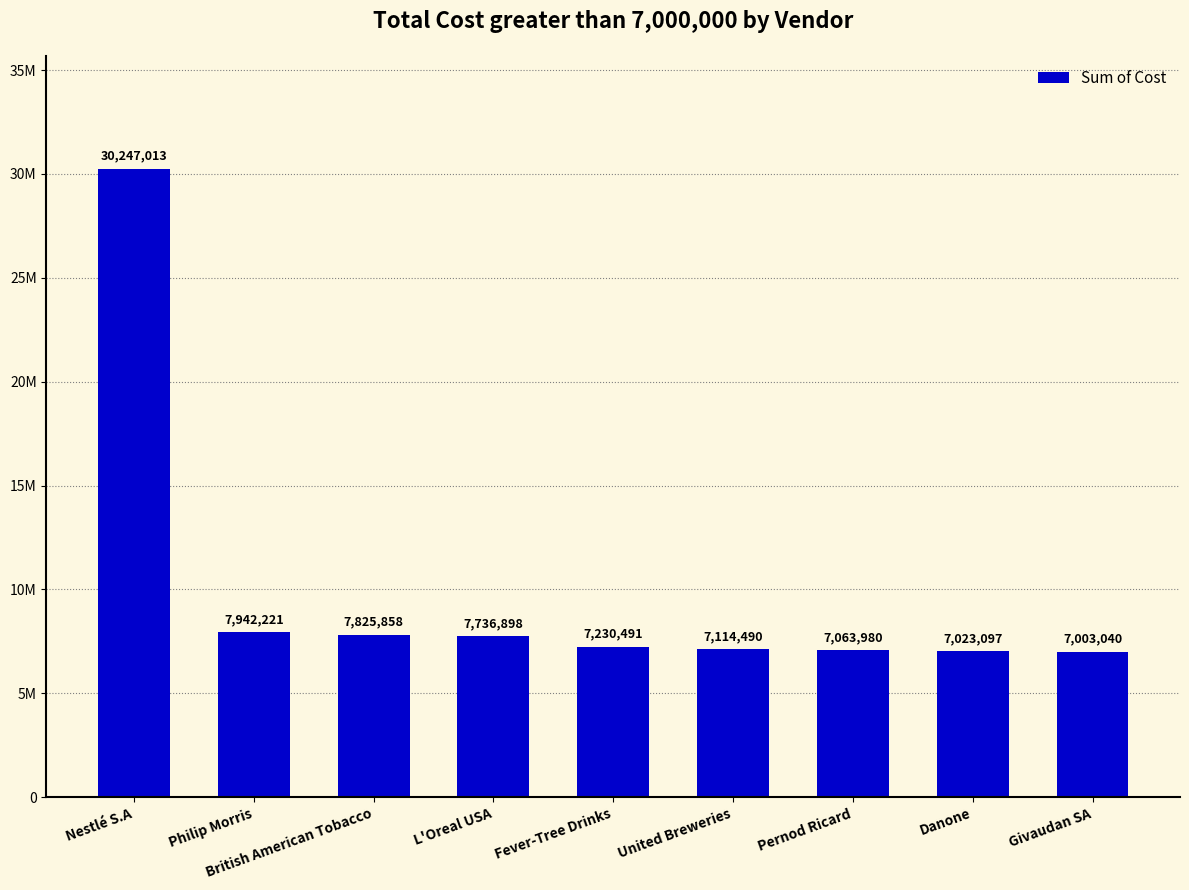

List the labels in order of value, largest first.

Nestlé S.A, Philip Morris, British American Tobacco, L'Oreal USA, Fever-Tree Drinks, United Breweries, Pernod Ricard, Danone, Givaudan SA